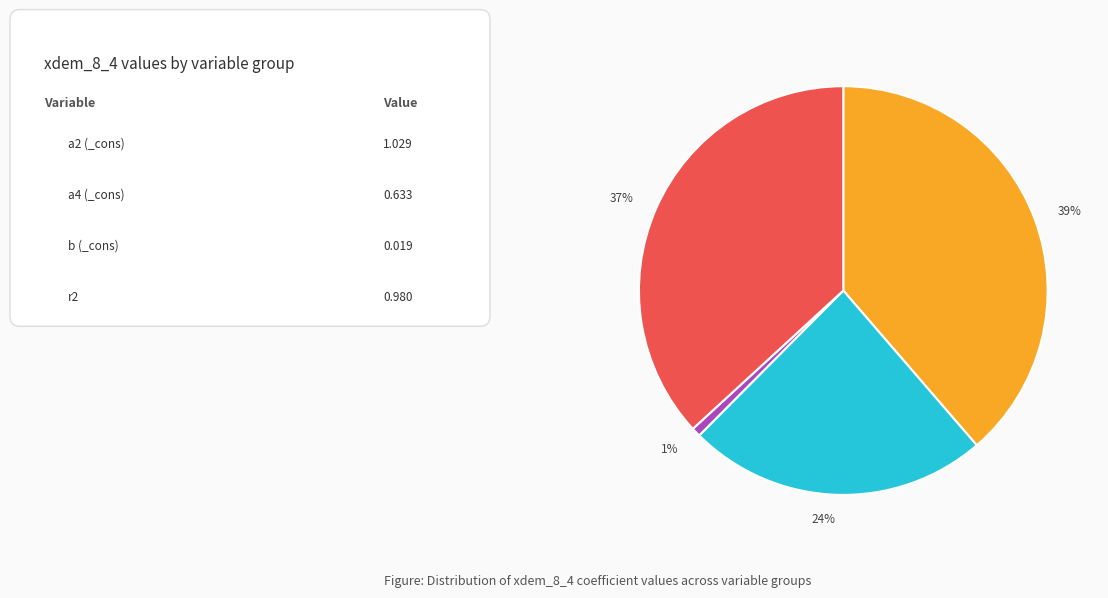

To the nearest percent, what is the average slice percentage?

25%